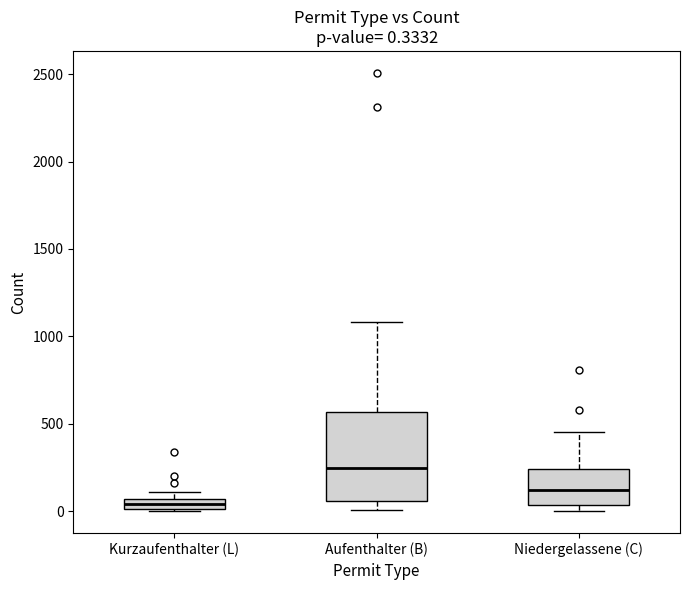

Which box's median line is the lowest?

Kurzaufenthalter (L)